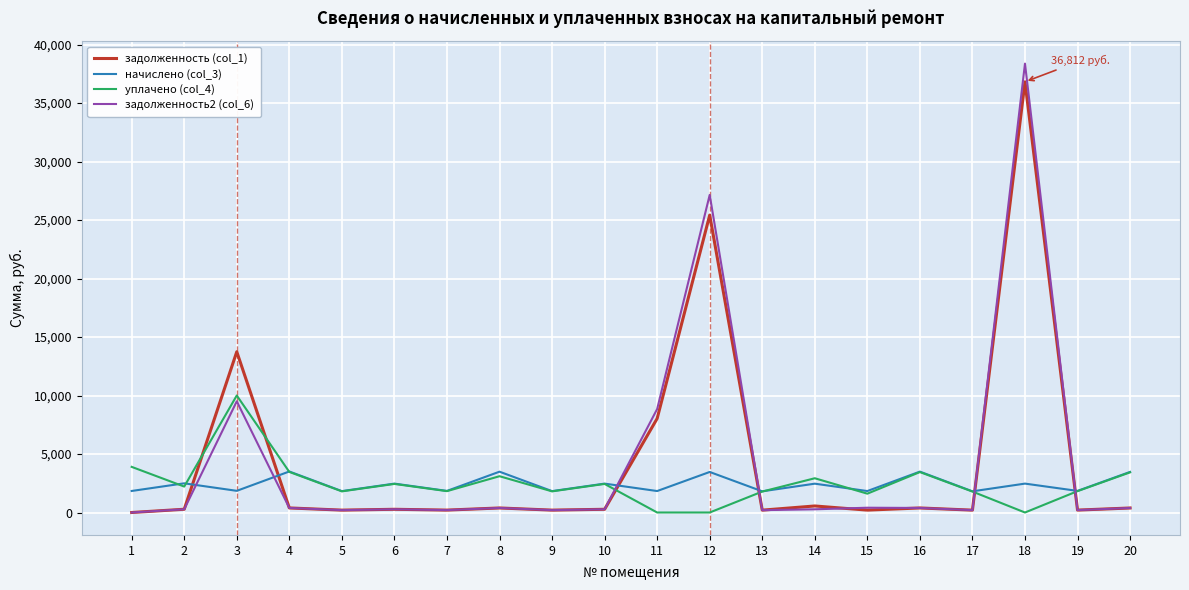

Is the value of уплачено (col_4) at 20 greater than the value of начислено (col_3) at 7?

Yes